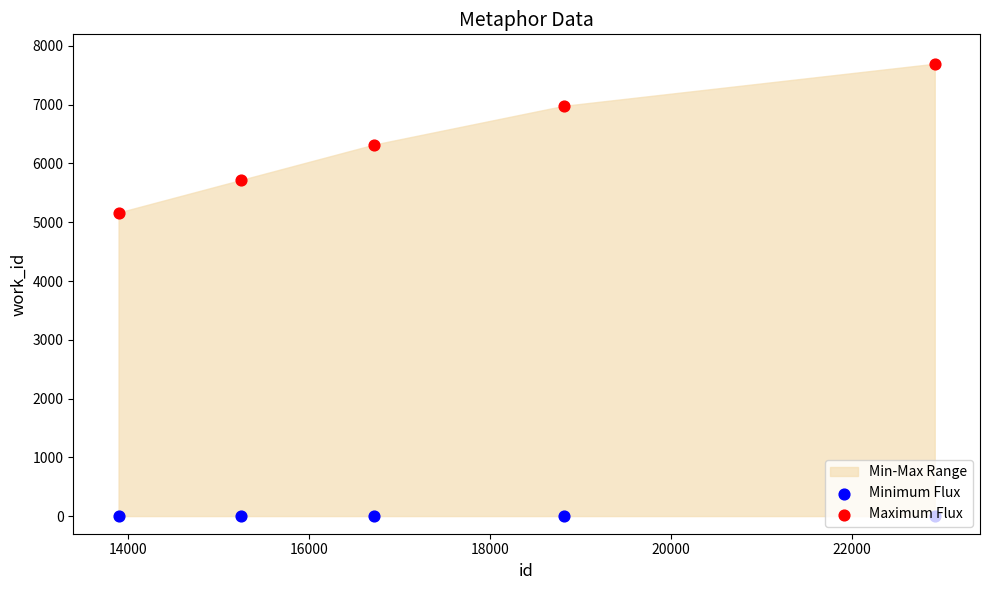

Which series has the largest total across all categories?

Maximum Flux